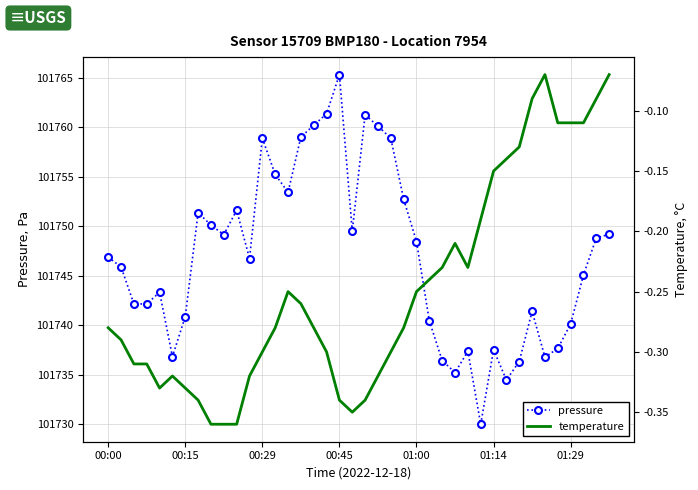

How many lines are shown in the chart?

2